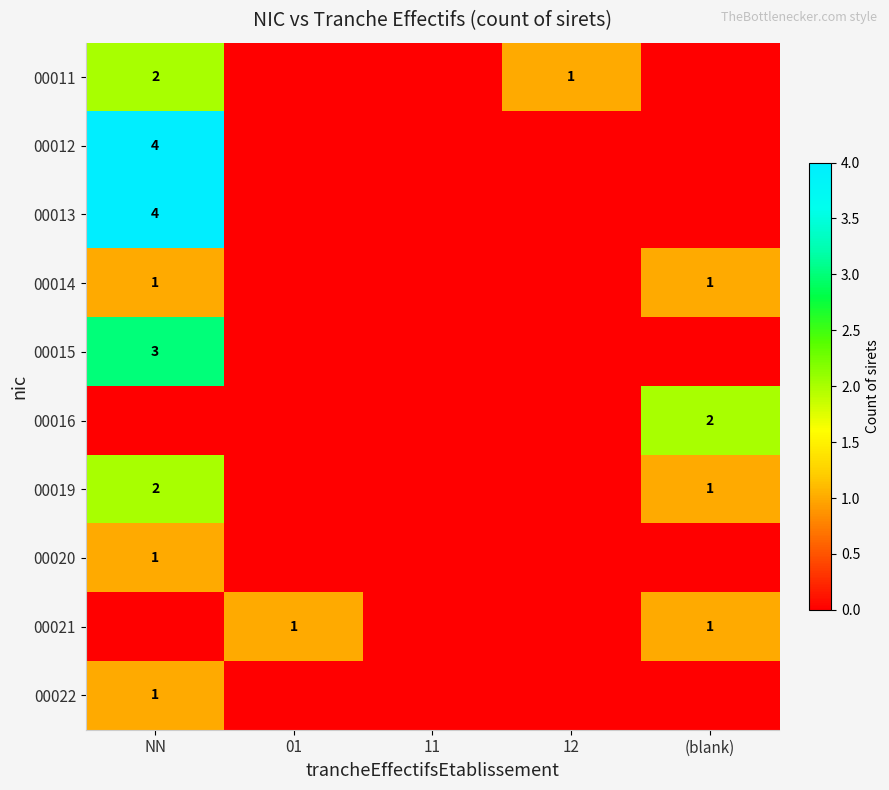

True or false: 00013 has a value of 7 at NN.

False